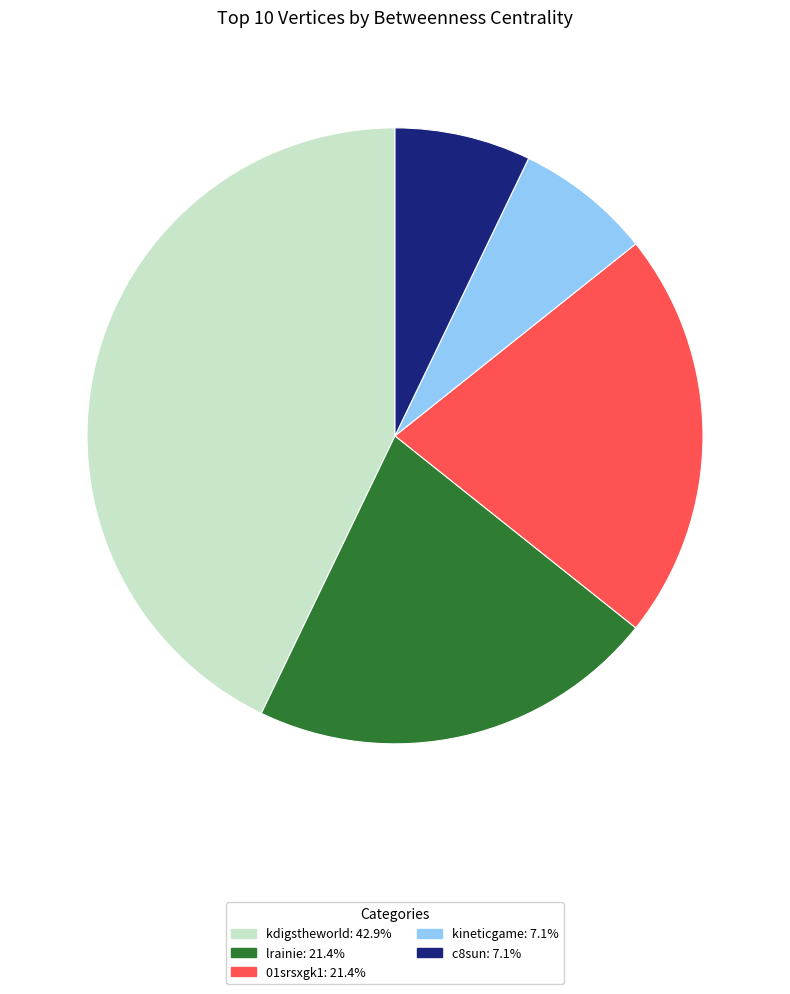

What is the ratio of the value at lrainie to the value at c8sun?

3.0